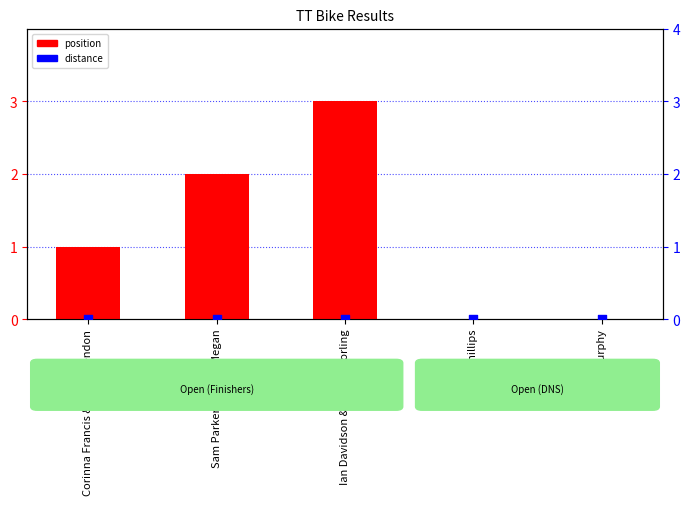

Which series contains the highest Y value?

position